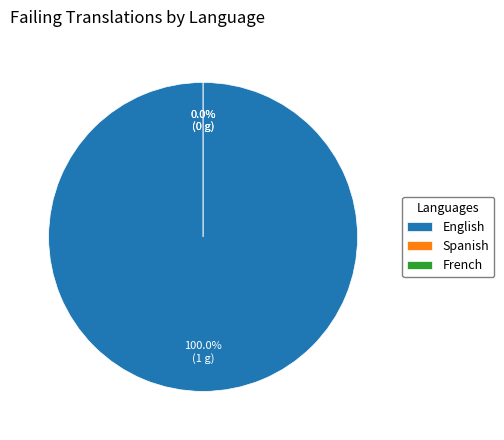

Which has a higher value, English or Spanish?

English